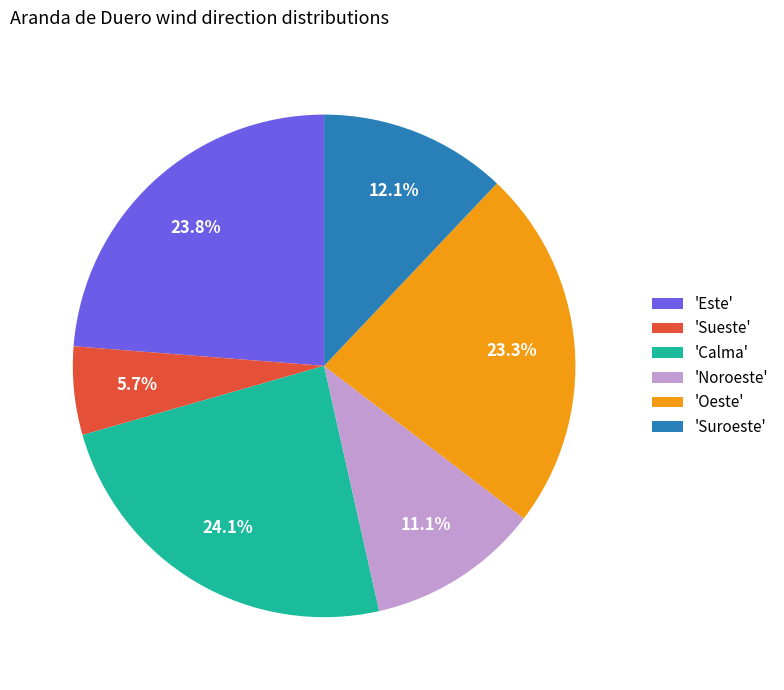

Does any single category account for the majority?

No